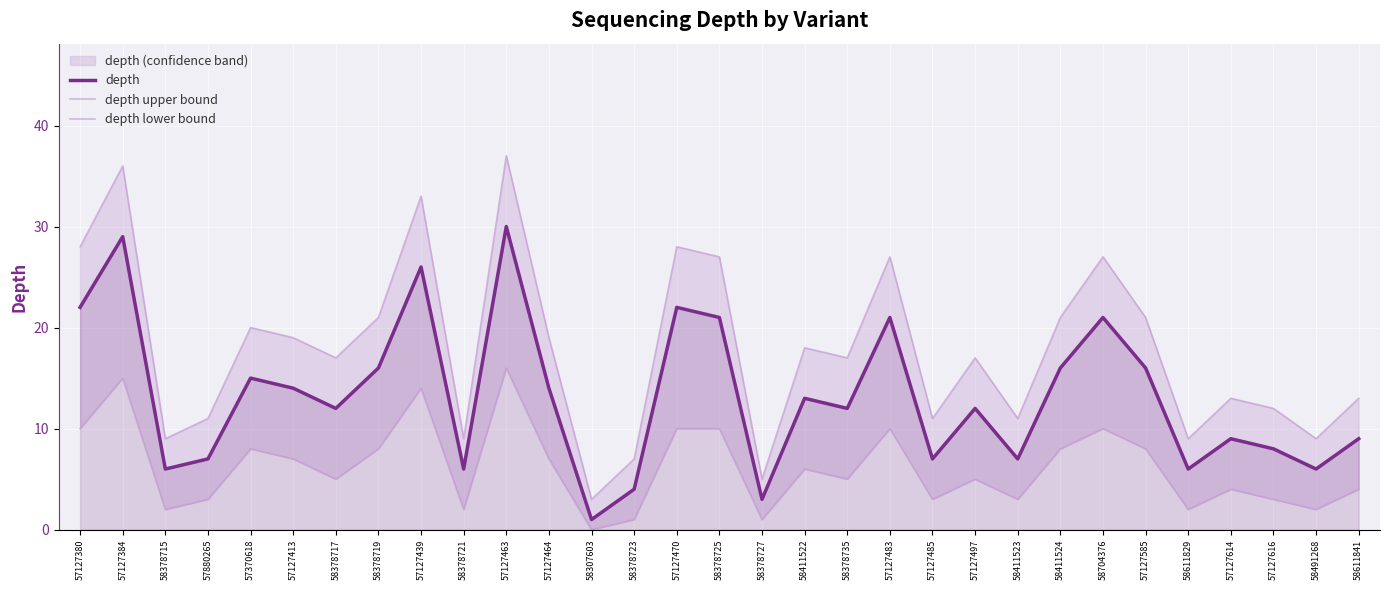

At which label does depth lower bound first exceed 5?

57127380